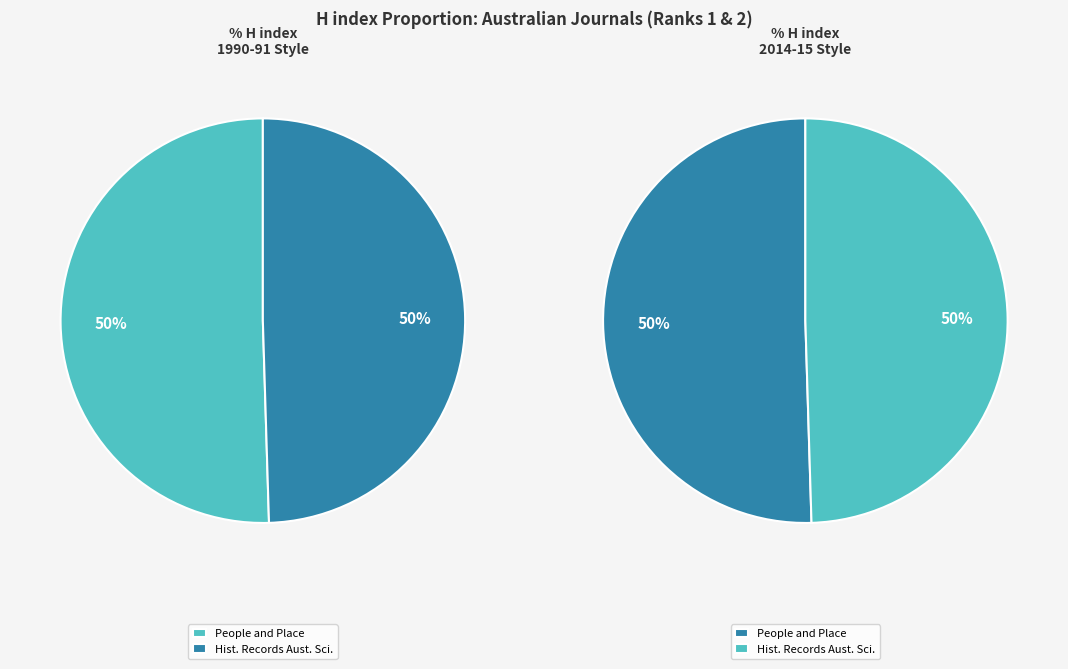

How many segments does this pie chart have?

2